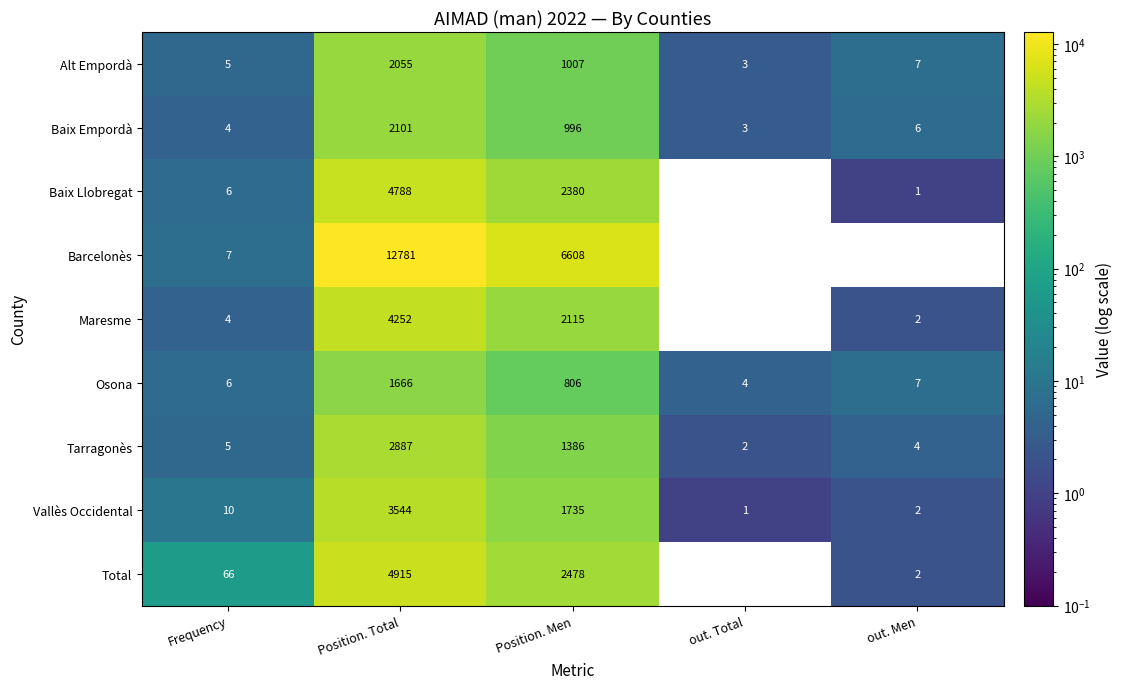

The Osona series shows 12 at out. Men. True or false?

False